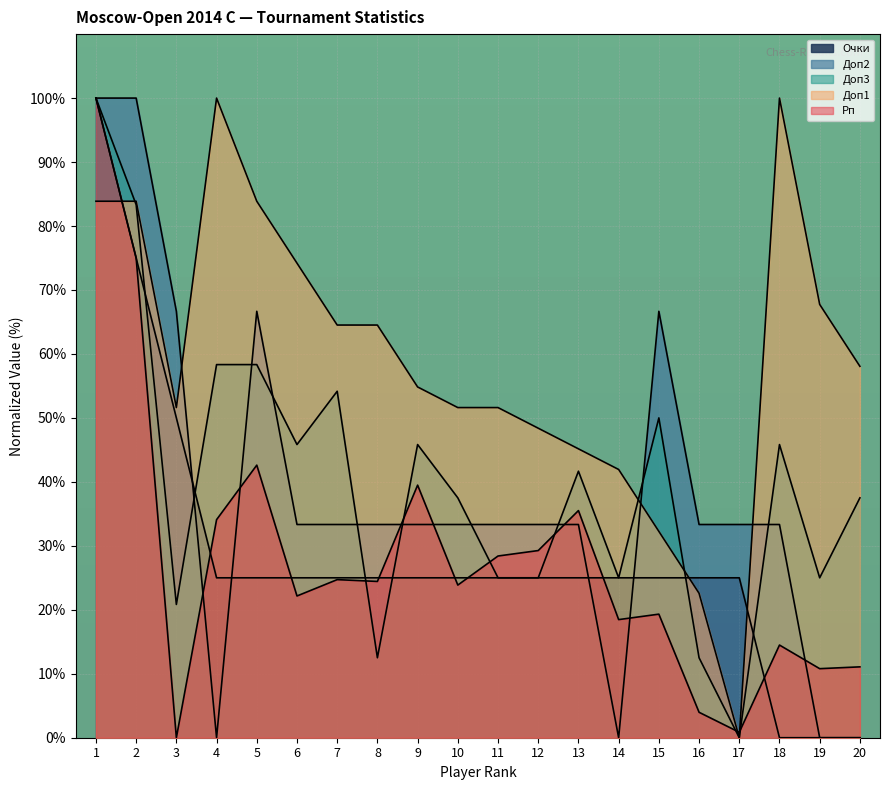

Reading left to right, list all the values displayed in this chart.

Рп: 100.0	75.0	0.0	34.1	42.6	22.2	24.7	24.4	39.5	23.9	28.4	29.3	35.5	18.5	19.3	4.0	0.9	14.5	10.8	11.1
Доп3: 100.0	83.3	20.8	58.3	58.3	45.8	54.2	12.5	45.8	37.5	25.0	25.0	41.7	25.0	50.0	12.5	0.0	45.8	25.0	37.5
Доп1: 83.9	83.9	51.6	100.0	83.9	74.2	64.5	64.5	54.8	51.6	51.6	48.4	45.2	41.9	32.3	22.6	0.0	100.0	67.7	58.1
Доп2: 100.0	100.0	66.7	0.0	66.7	33.3	33.3	33.3	33.3	33.3	33.3	33.3	33.3	0.0	66.7	33.3	33.3	33.3	0.0	0.0
Очки: 100.0	75.0	50.0	25.0	25.0	25.0	25.0	25.0	25.0	25.0	25.0	25.0	25.0	25.0	25.0	25.0	25.0	0.0	0.0	0.0